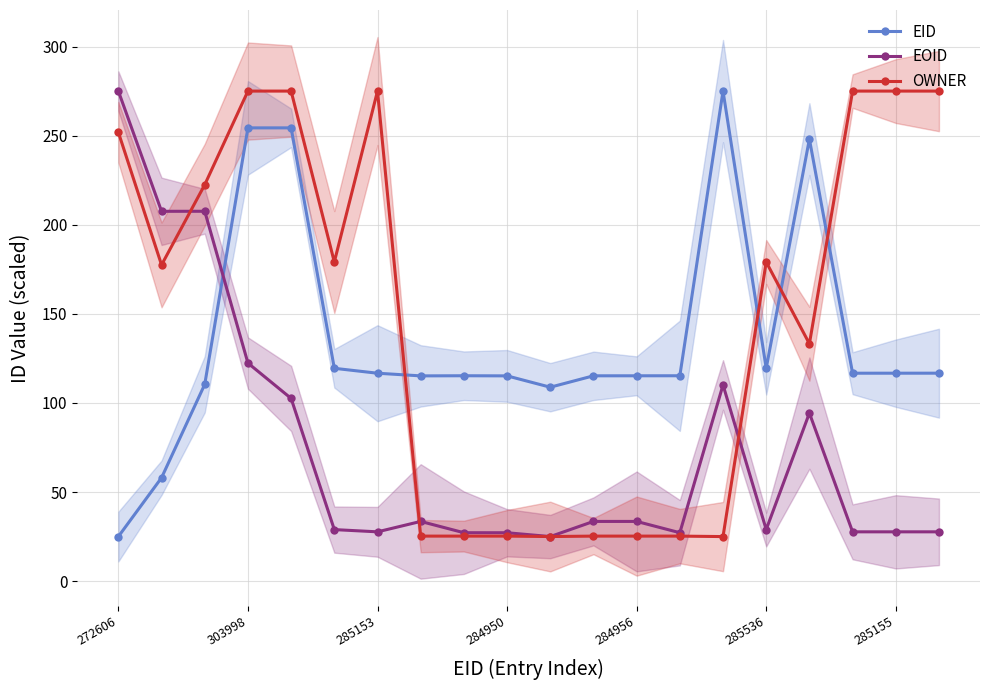

How many interior local peaks does the EOID series have?

5